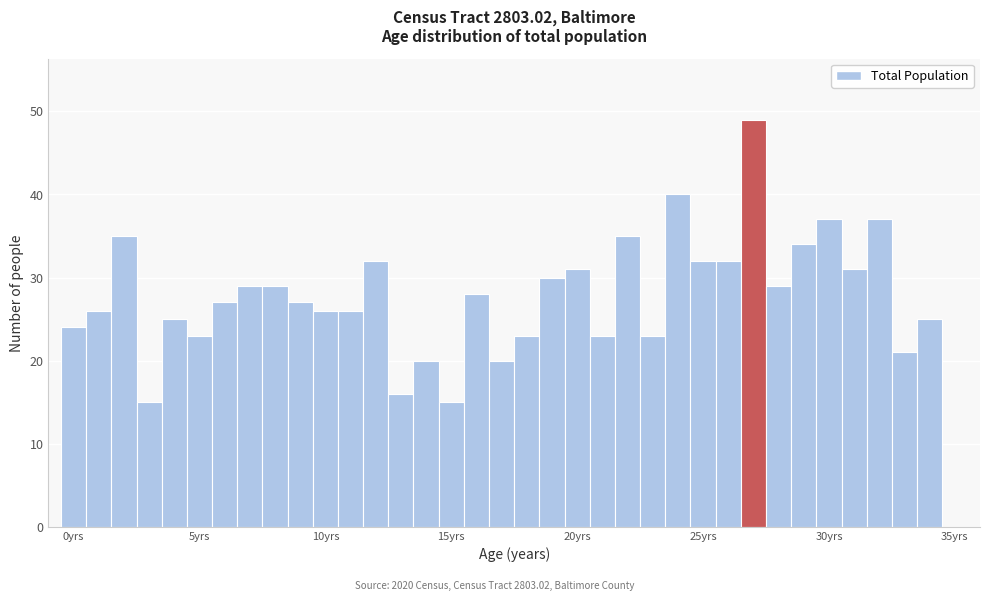

Around what value on the x-axis is the tallest bar? Give the approximate position of its centre, as read against the axis.

27.0